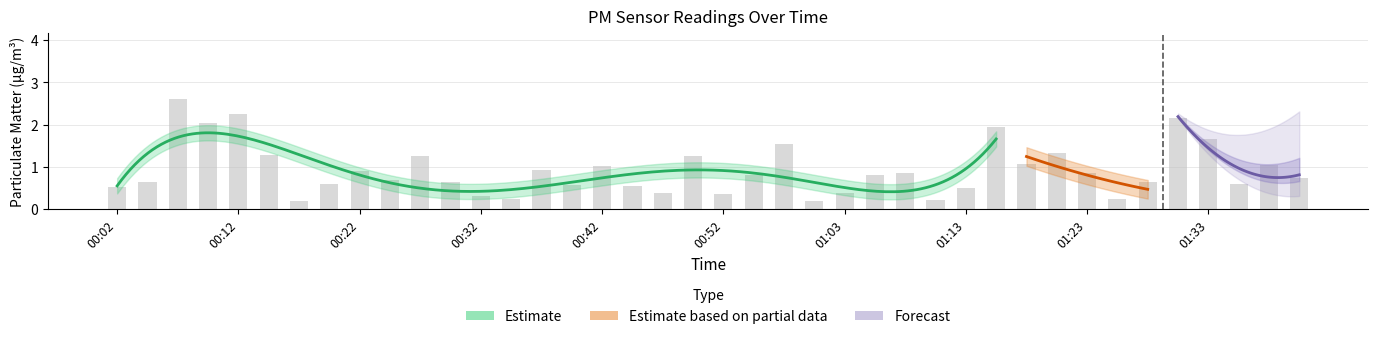

Is it true that the value at 01:18 is 1.1?

True